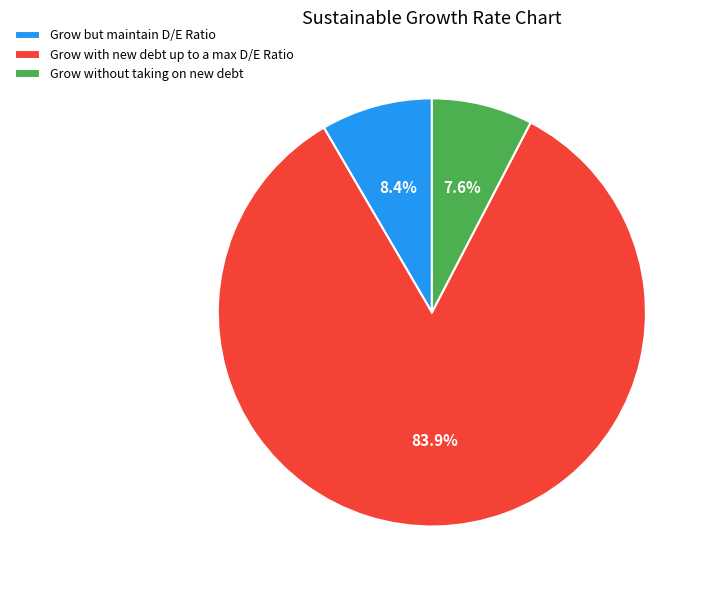

To the nearest percent, what is the combined percentage of Grow but maintain D/E Ratio and Grow without taking on new debt?

16%